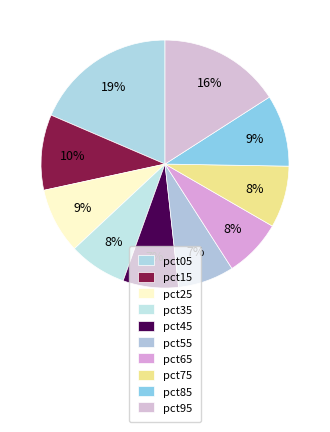

What percentage is the pct25 slice, to the nearest percent?

9%